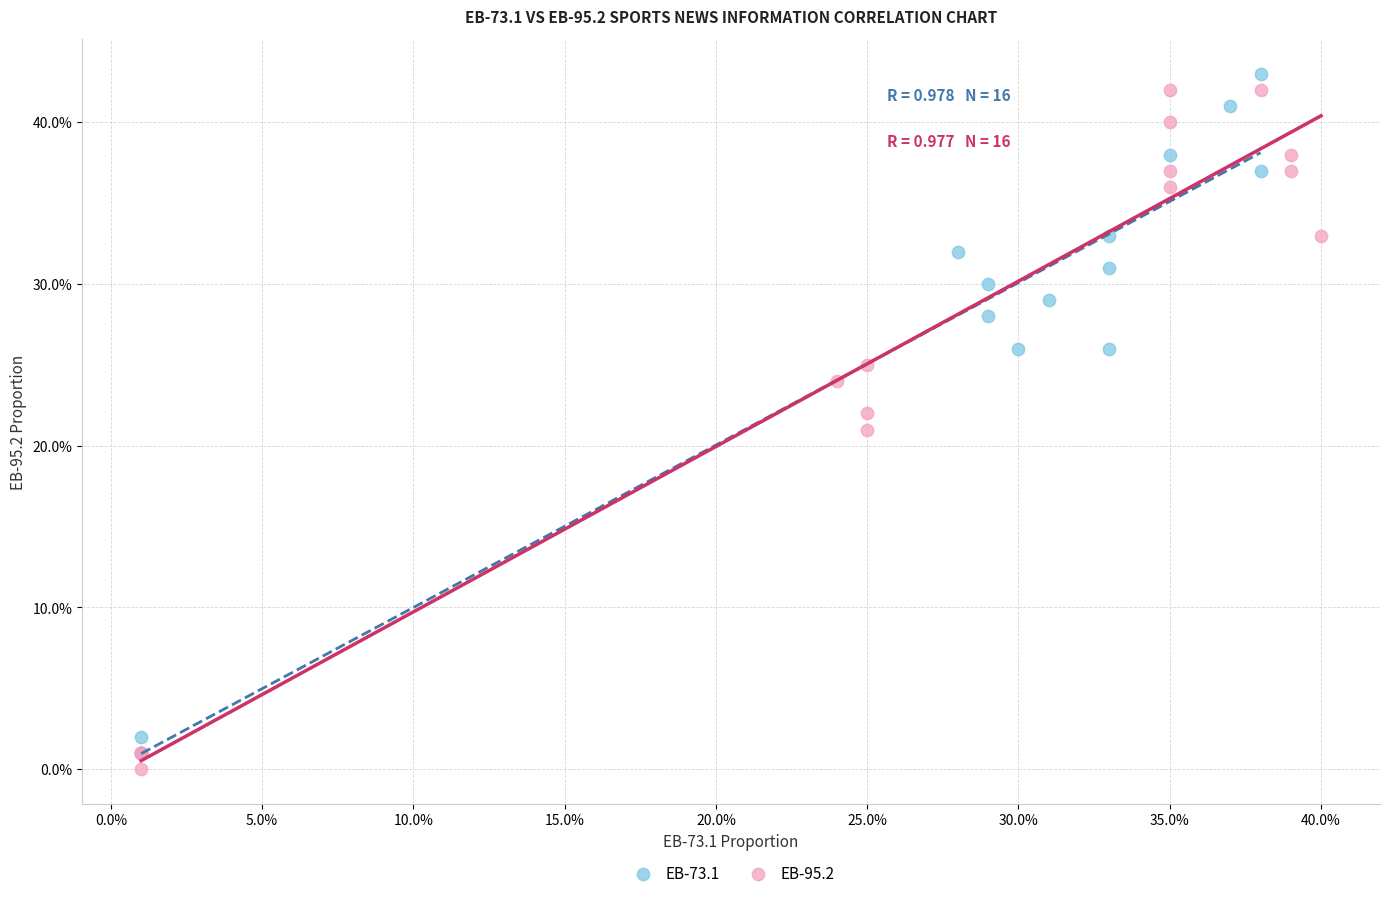

What are all the series names shown in the legend?

EB-73.1, EB-95.2